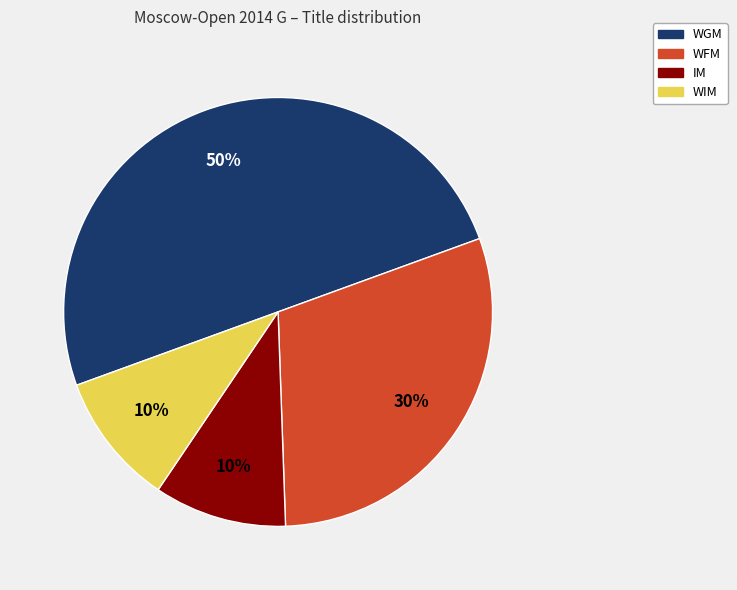

To the nearest percent, what is the difference between the largest and smallest slice percentages?

40%